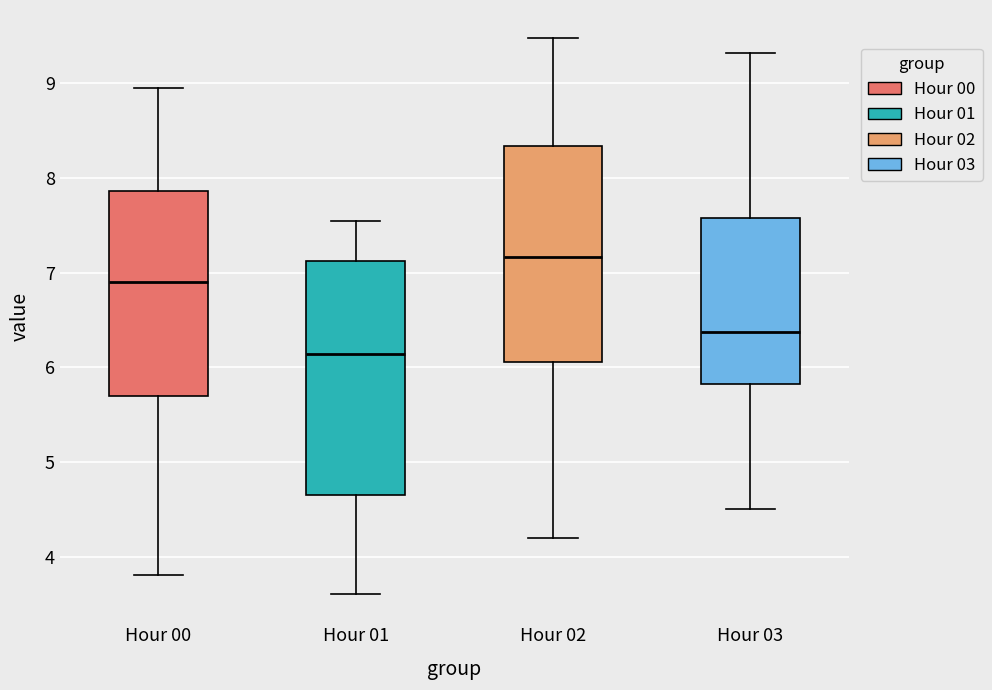

Reading left to right, read every box against the y-axis: the position of its median line, the range the box covers, and the ends of its whiskers. The values are not printed on the chart, so give them approximately, as read against the axis.

Hour 00: median 6.9, box 5.7 to 7.9, whiskers 3.8 to 9.0
Hour 01: median 6.1, box 4.7 to 7.1, whiskers 3.6 to 7.6
Hour 02: median 7.2, box 6.1 to 8.3, whiskers 4.2 to 9.5
Hour 03: median 6.4, box 5.8 to 7.6, whiskers 4.5 to 9.3